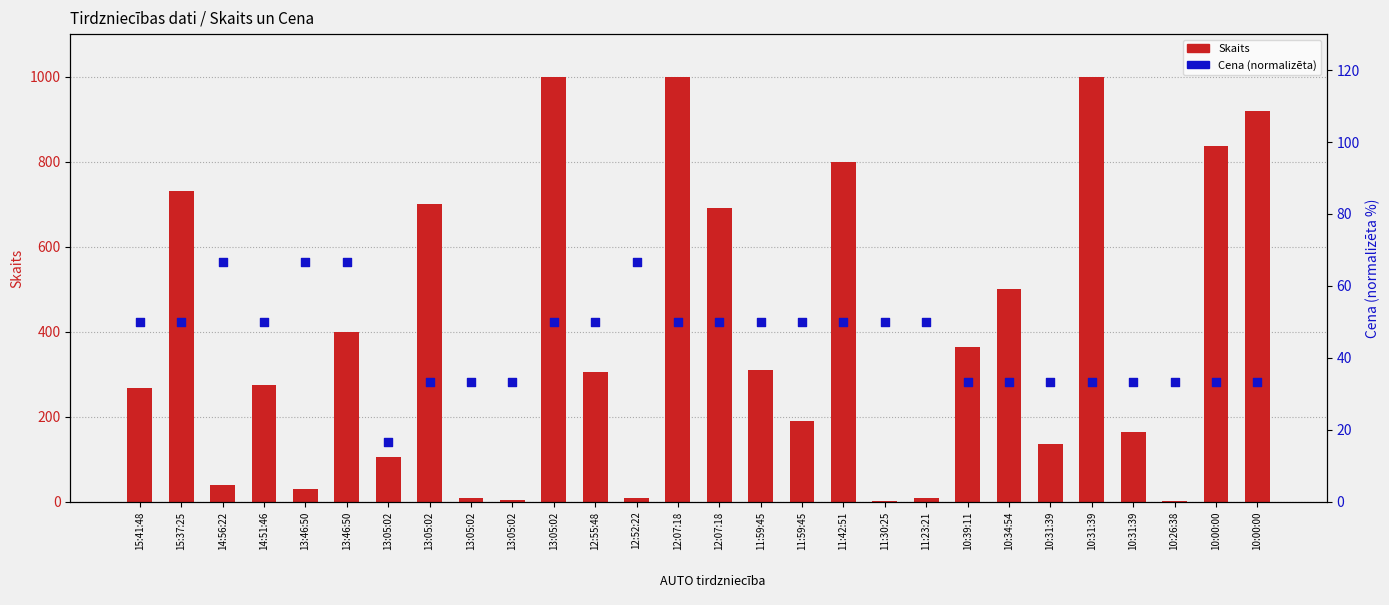

What are all the series names shown in the legend?

Skaits, Cena (normalizēta)